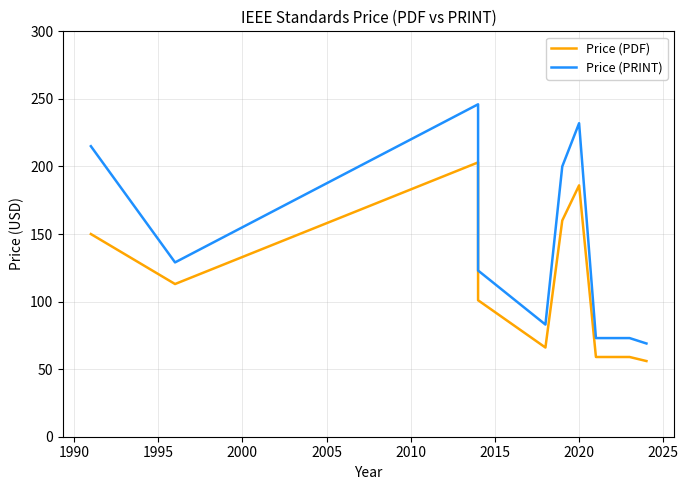

What is the difference between the maximum and minimum values in the Price (PRINT) series?

177